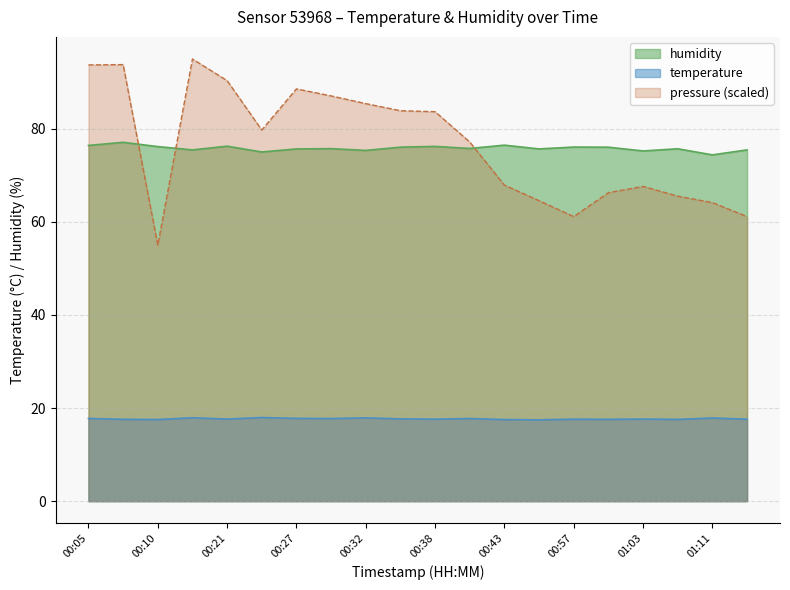

Which series has the largest total across all categories?

pressure_norm